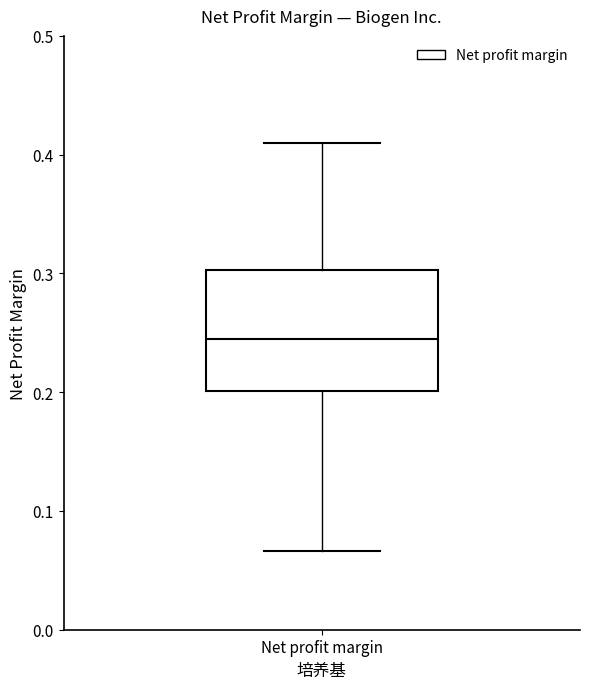

Transcribe this box plot: give where the median line is, the range the box spans, and where the two whiskers end, as read against the y-axis. The values are not printed on the chart, so give them approximately, as read against the axis.

median 0.24, box 0.20 to 0.30, whiskers 0.07 to 0.41